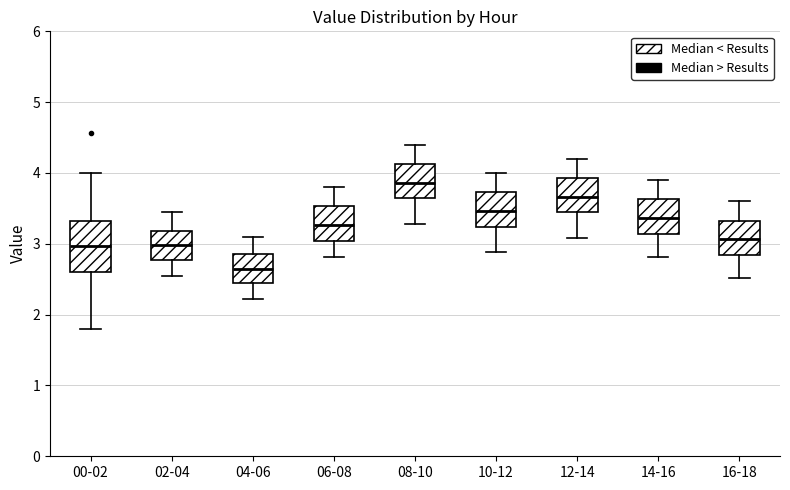

Where is the lower edge of the box for 00-02 on the y-axis? The values are not printed on the chart, so give them approximately, as read against the axis.

2.6